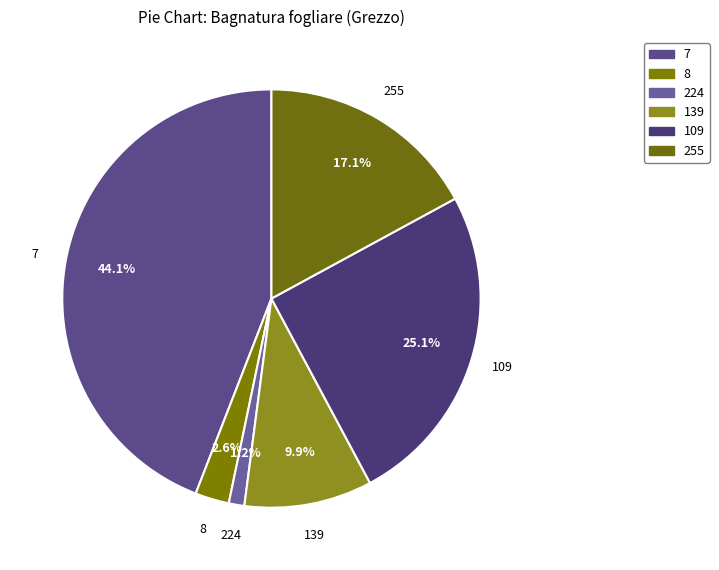

What percentage is NOT represented by 8?

97.4%